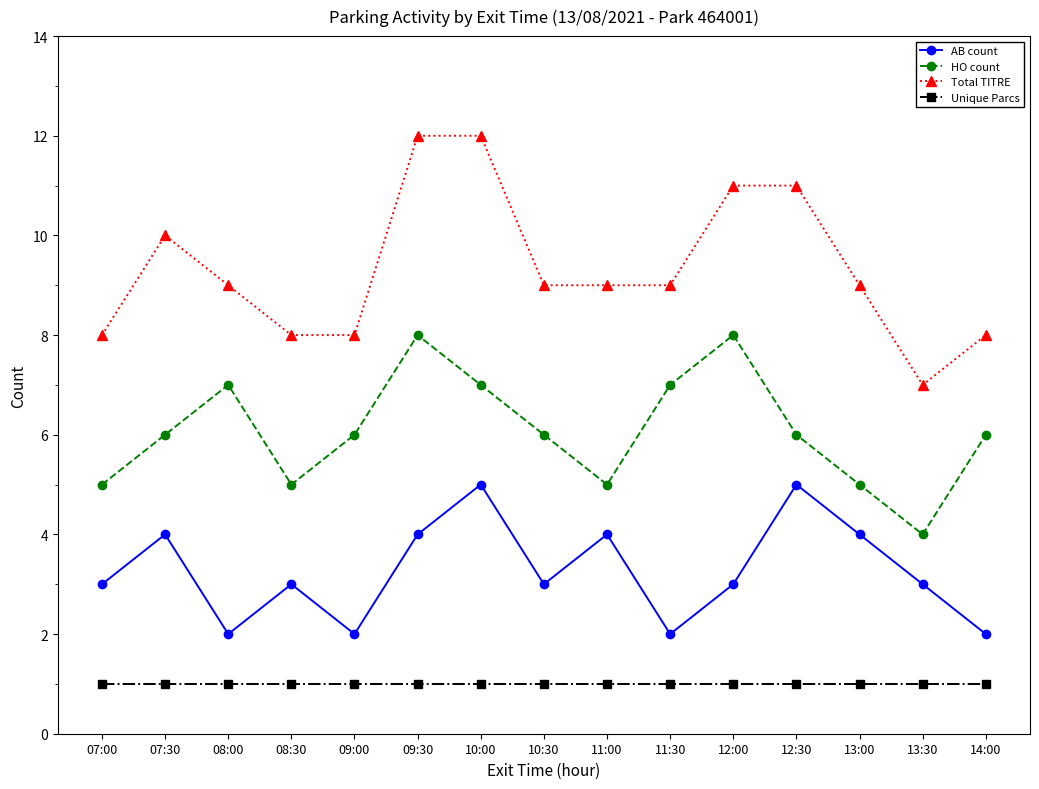

Rank the series by their average value, from highest to lowest.

Total TITRE, HO count, AB count, Unique Parcs